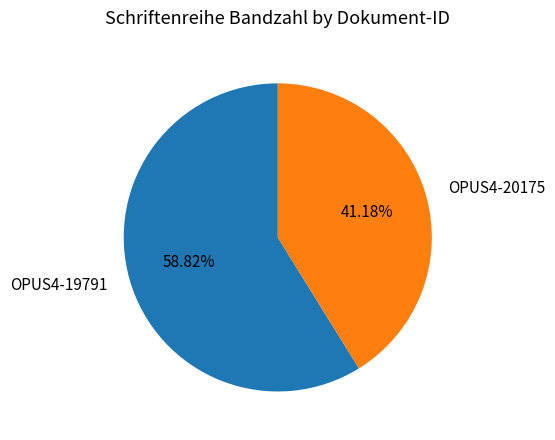

Combined, what portion of the pie is OPUS4-20175 and OPUS4-19791?

100.0%